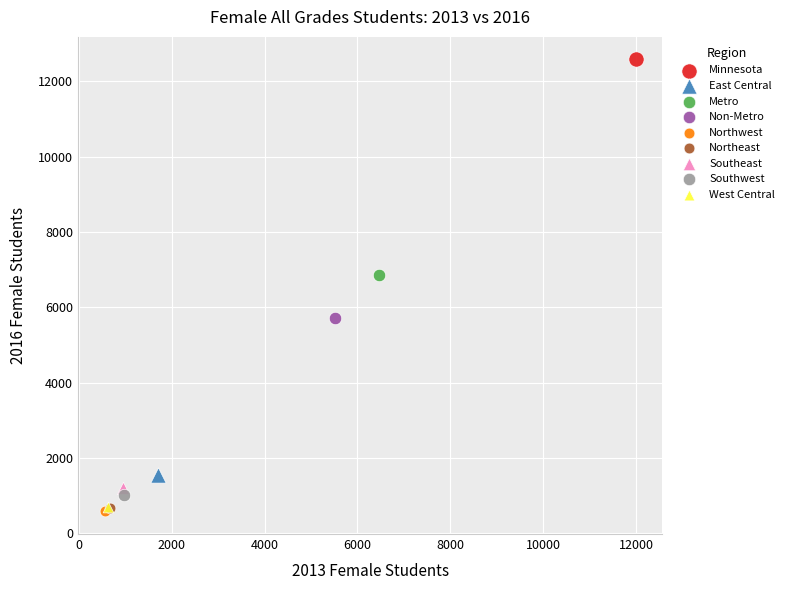

What are all the series names shown in the legend?

Minnesota, East Central, Metro, Non-Metro, Northwest, Northeast, Southeast, Southwest, West Central